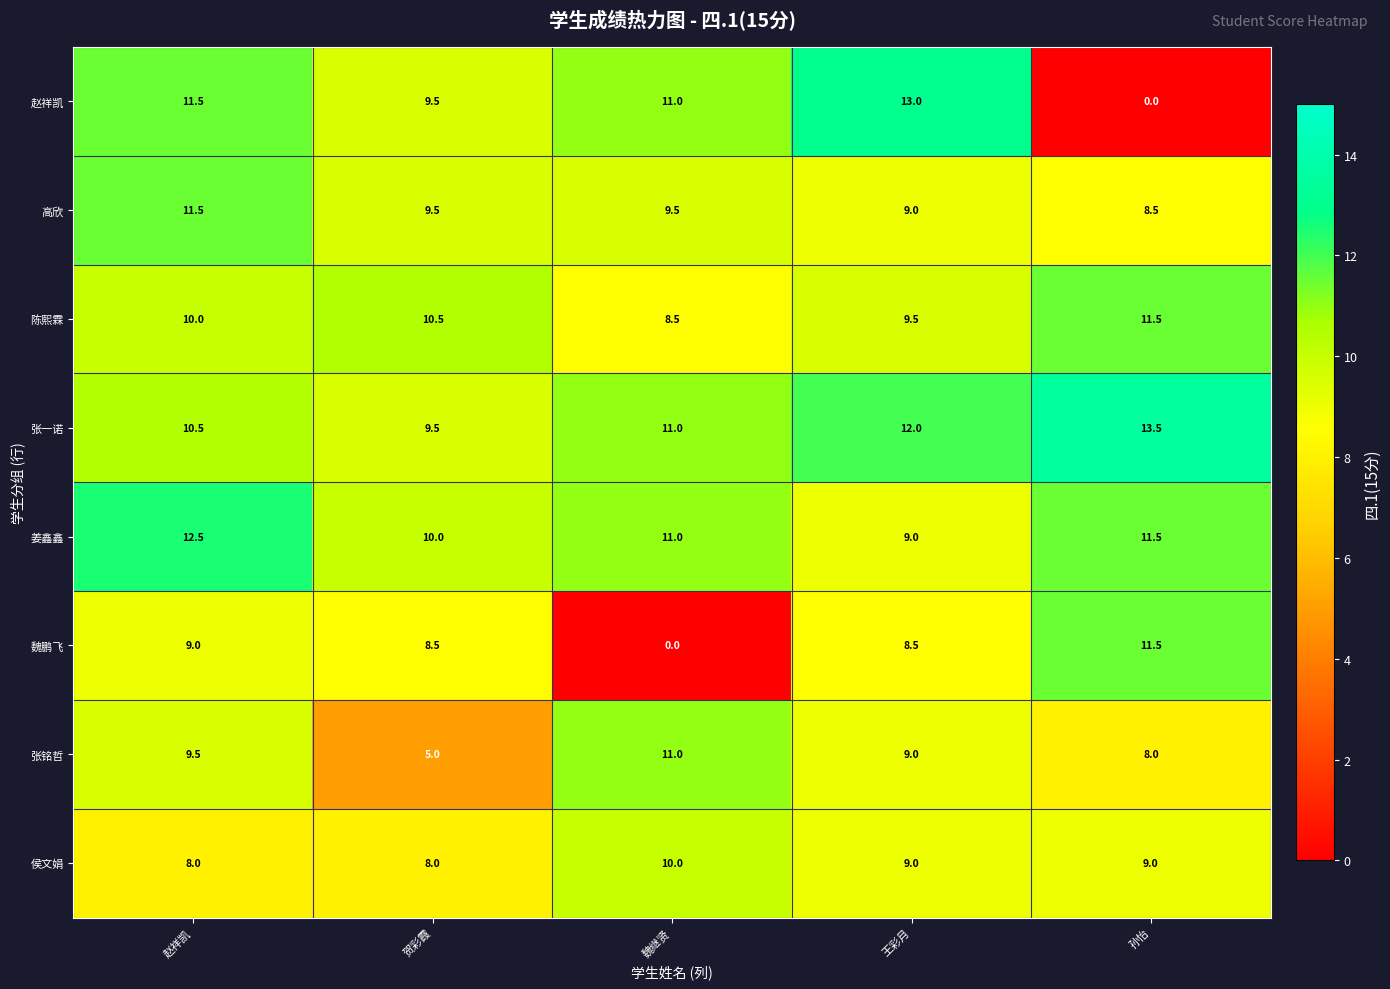

True or false: 赵祥凯 has a value of 3.4 at 魏继贤.

False